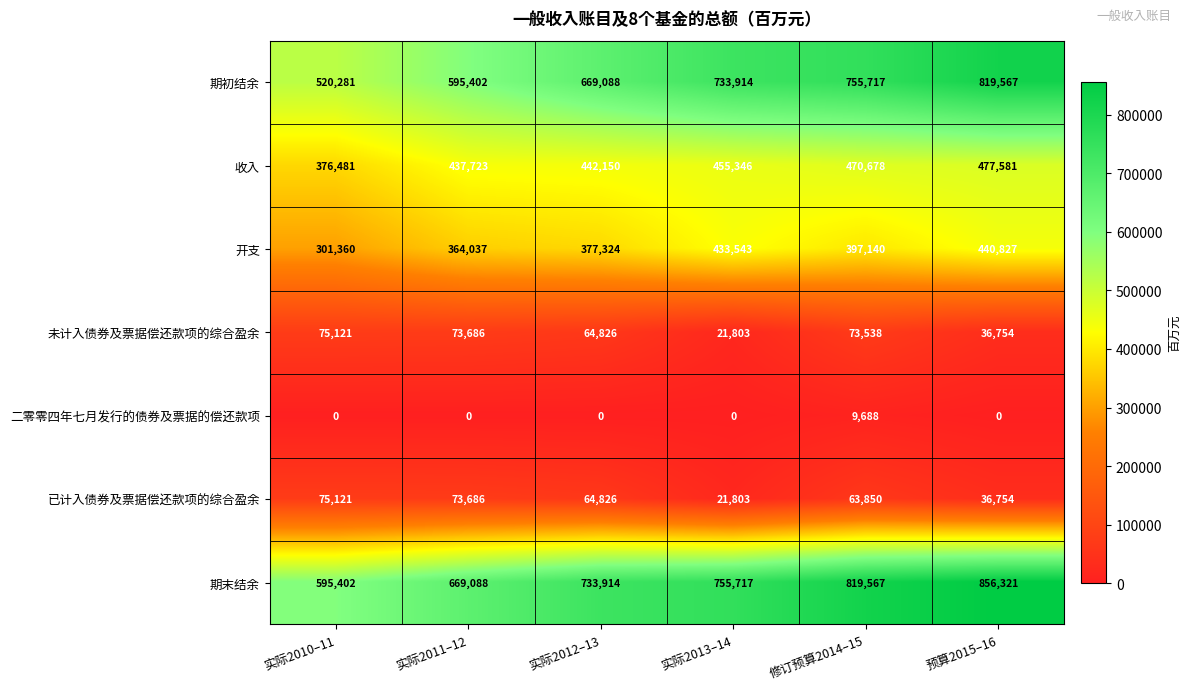

What is the average value of the 已计入债券及票据偿还款项的综合盈余 series?

56007